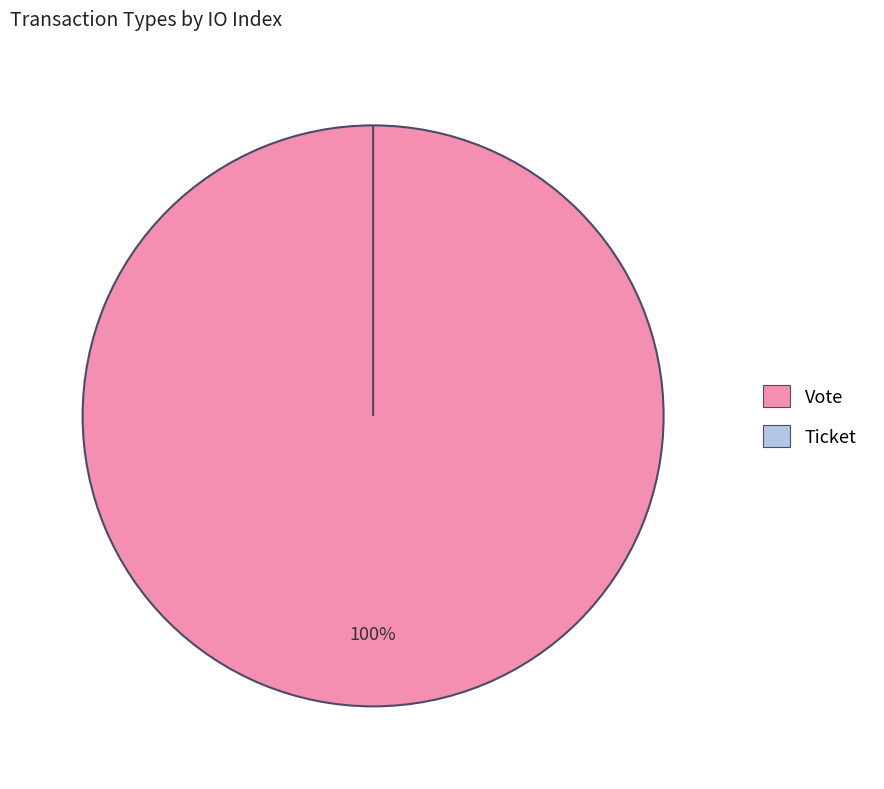

To the nearest percent, what is the combined percentage of Vote and Ticket?

100%